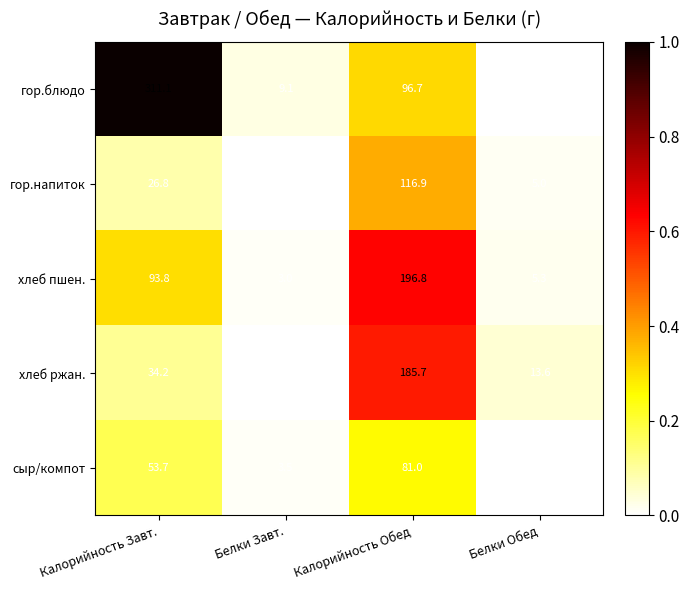

What is the greatest value displayed?

311.1